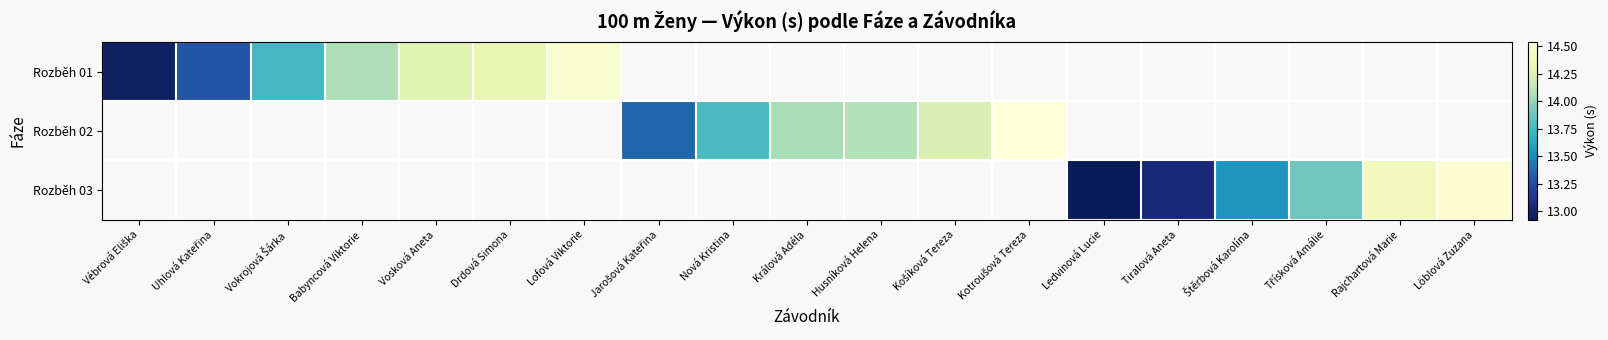

What is the minimum value shown in the chart?

12.9